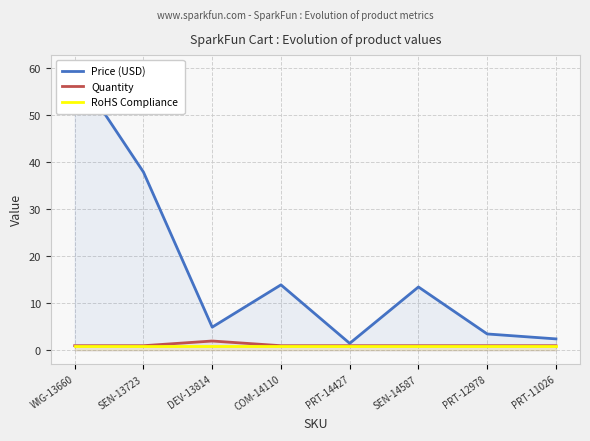

What is the label of the 3rd point from the left?

DEV-13814